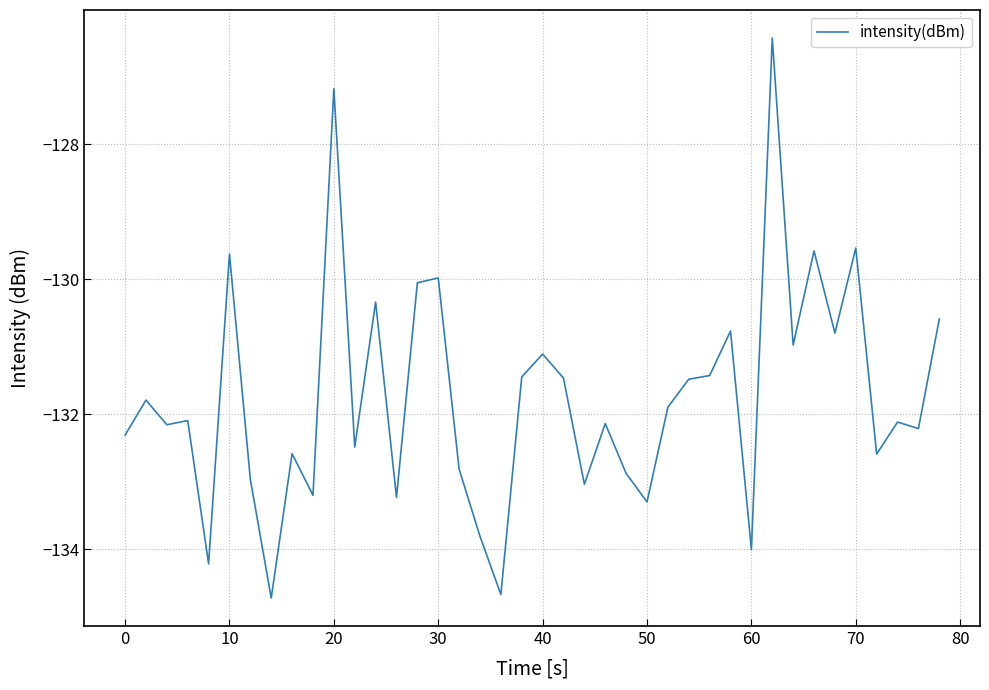

What is the minimum value shown in the chart?

-134.7